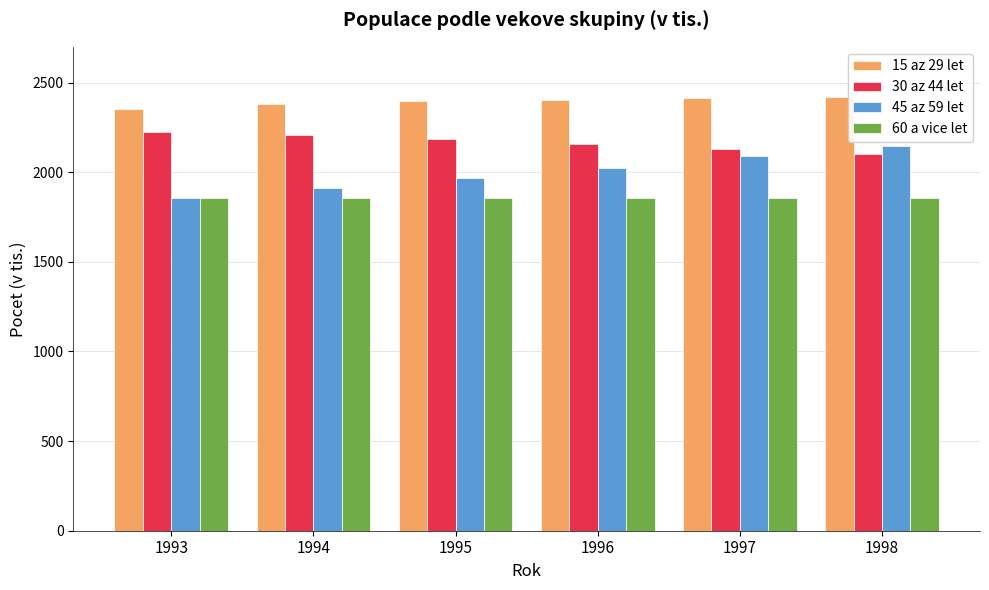

At how many categories does at least one series exceed 2099?

6